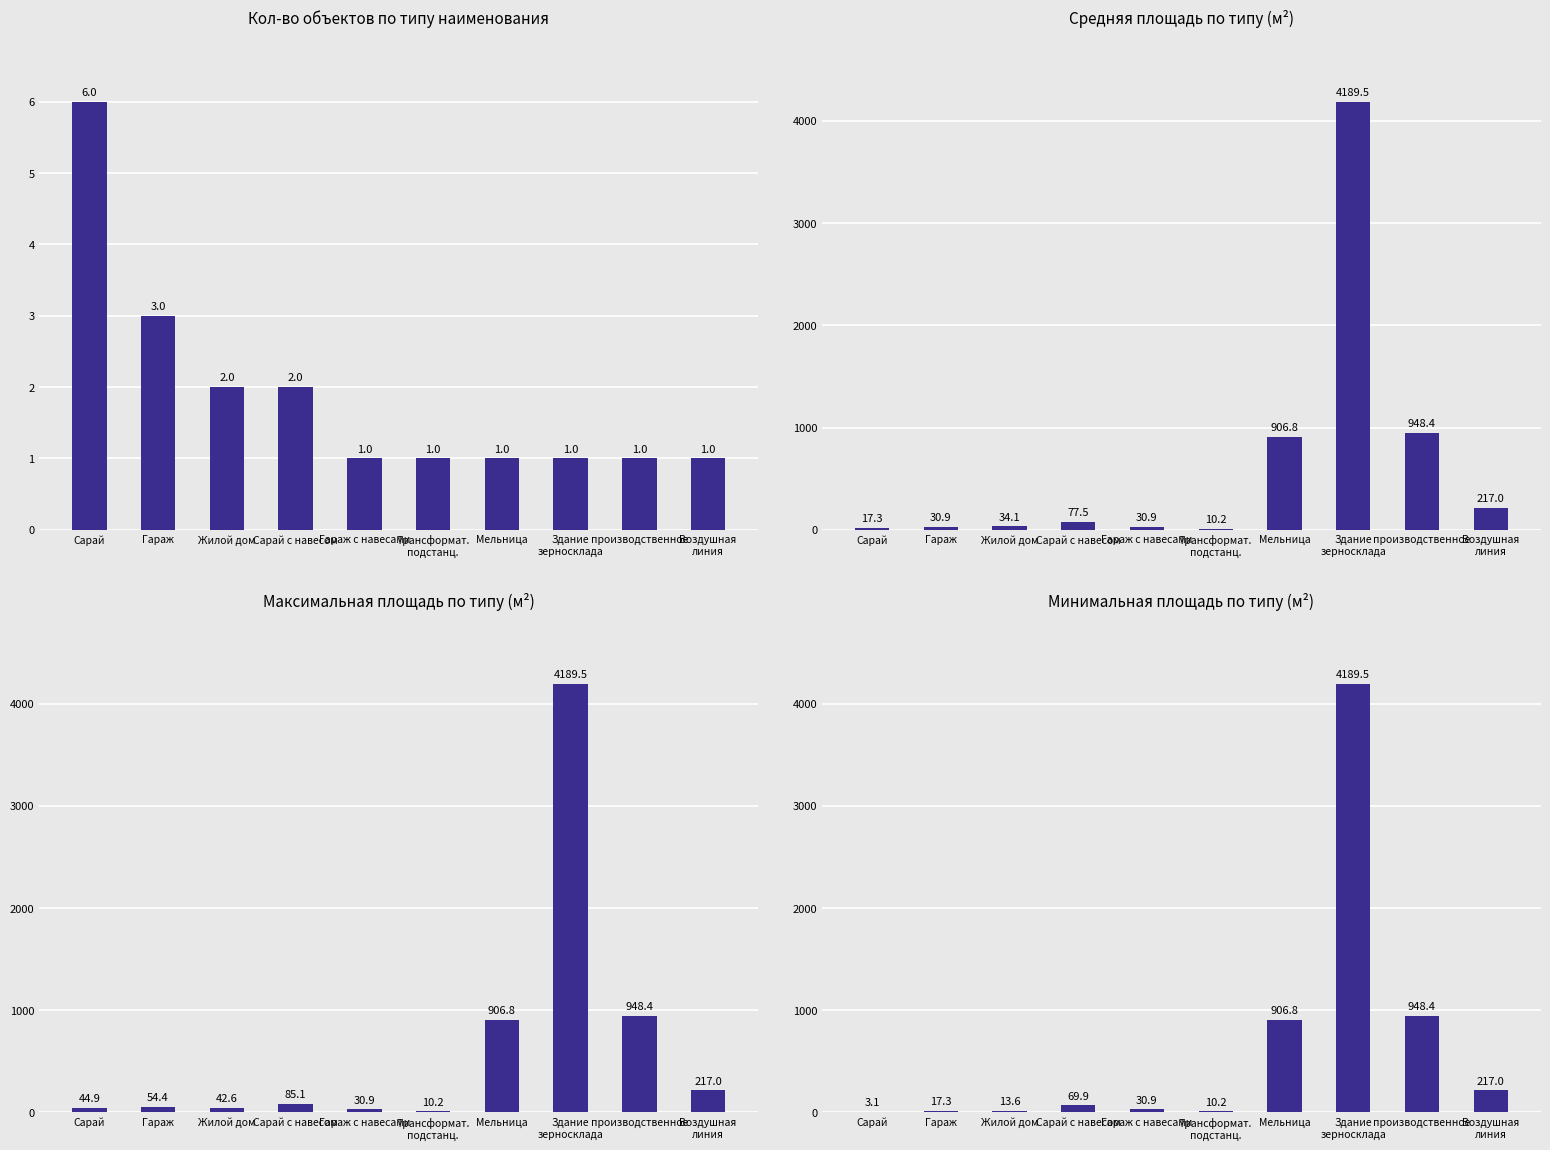

What is the sum of the Средняя площадь по типу (м²) values at Сарай с навесом and Гараж с навесами?

108.4